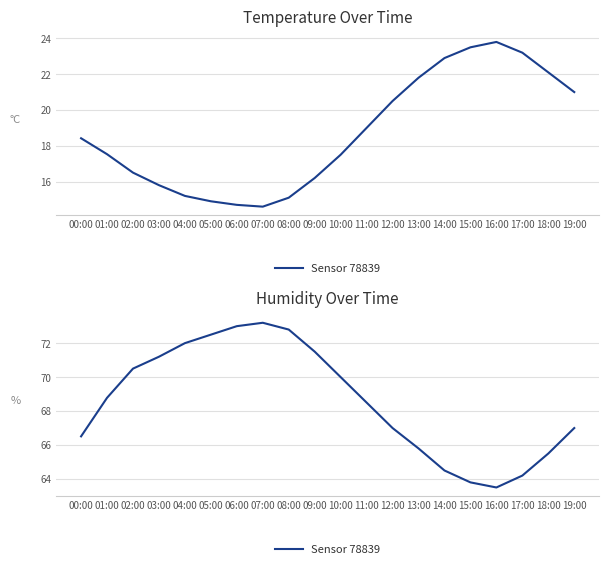

True or false: the data shows 65.5 at 18:00.

True